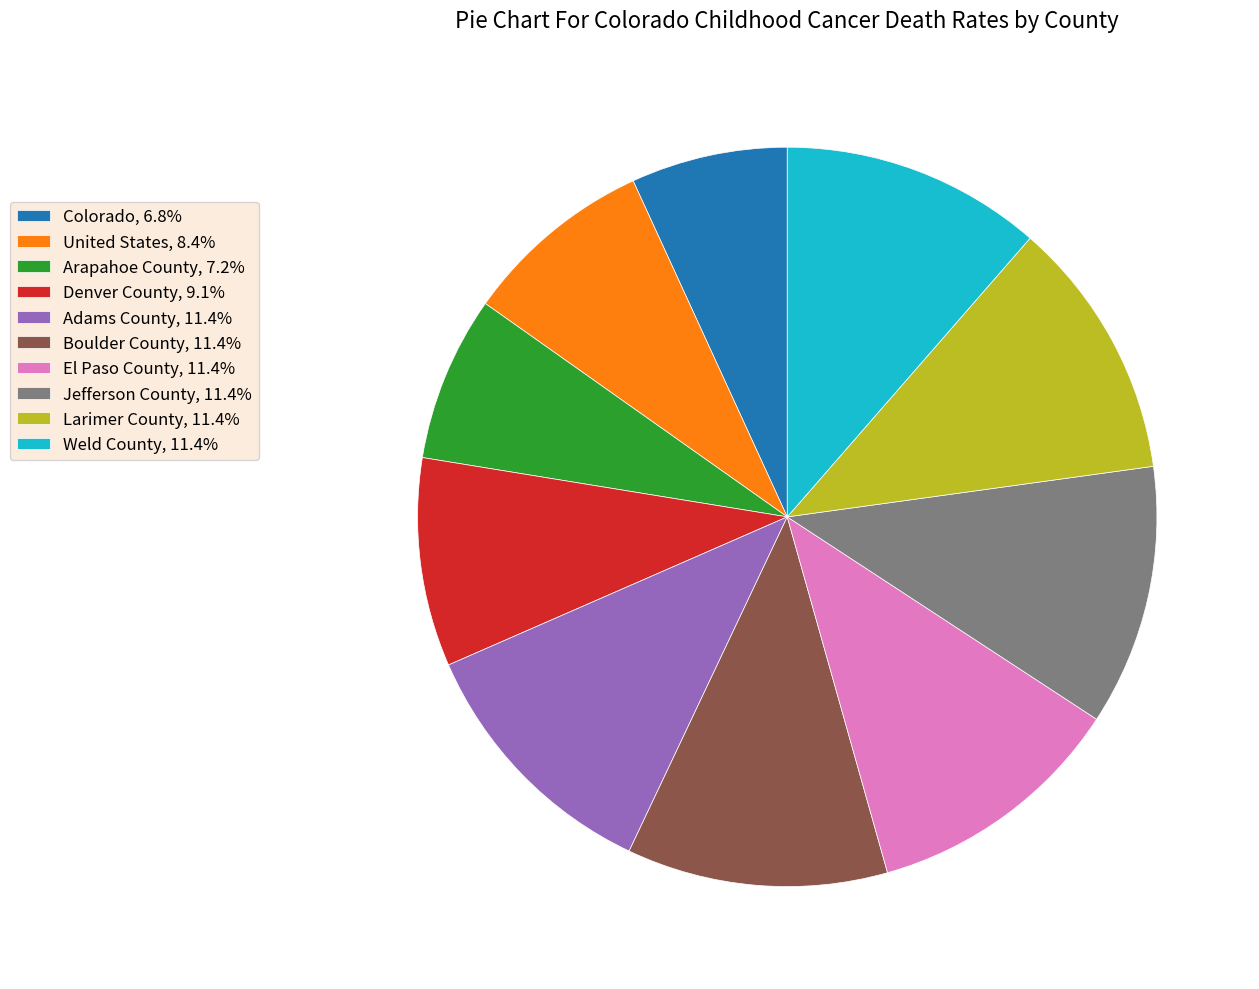

Which has a higher value, El Paso County or Denver County?

El Paso County